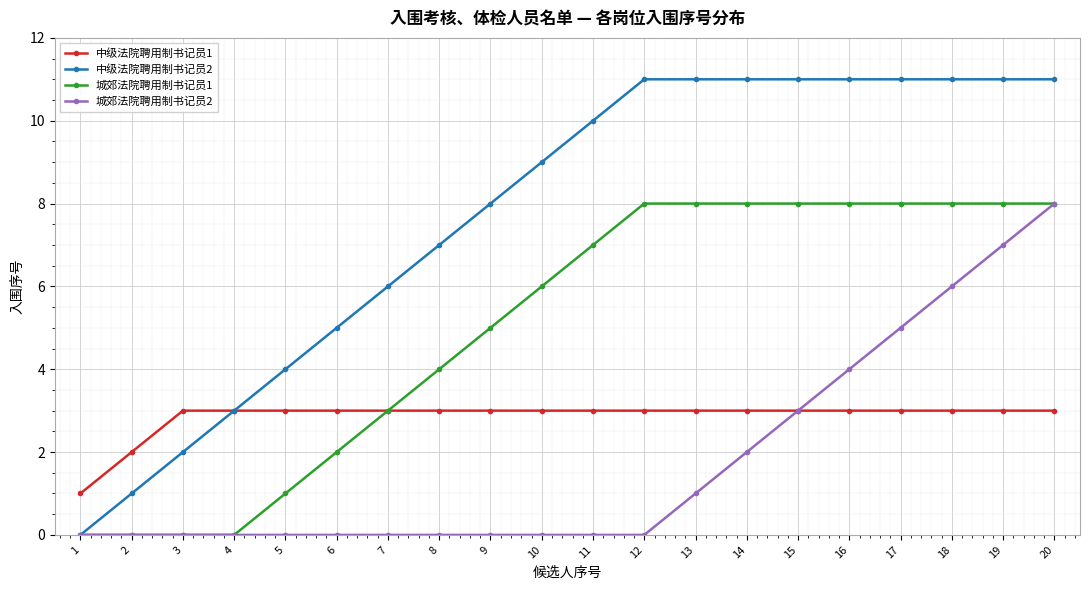

What value does the 城郊法院聘用制书记员2 series have at 13?

1